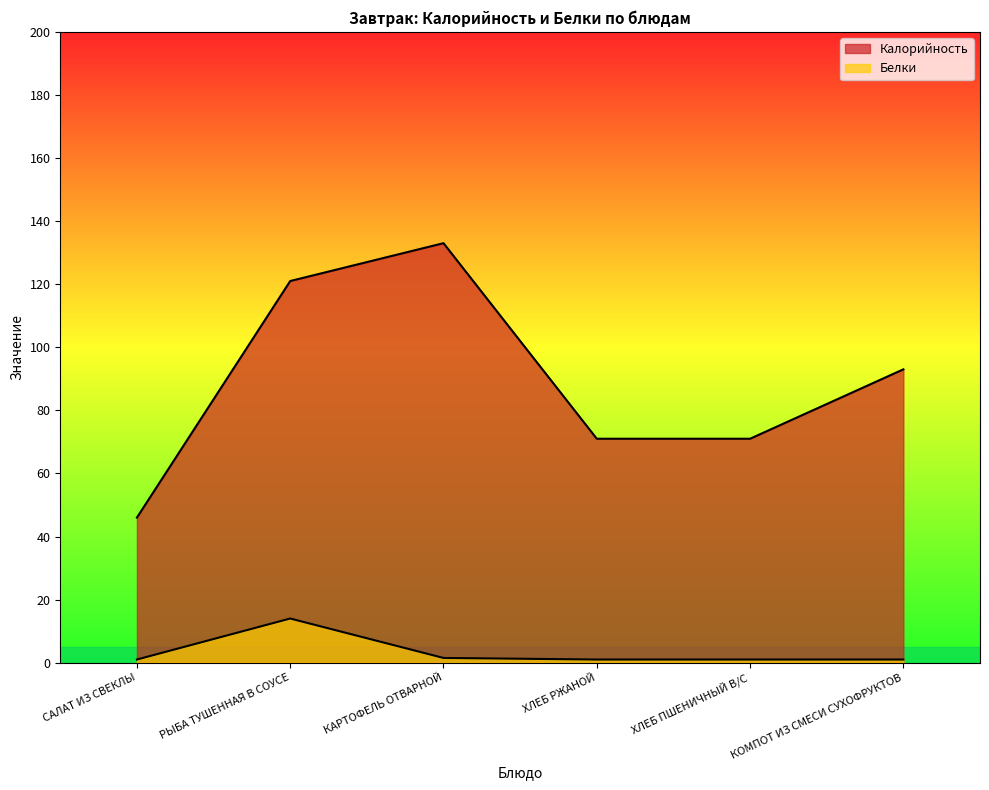

The Белки series shows 1.4 at ХЛЕБ РЖАНОЙ. True or false?

False